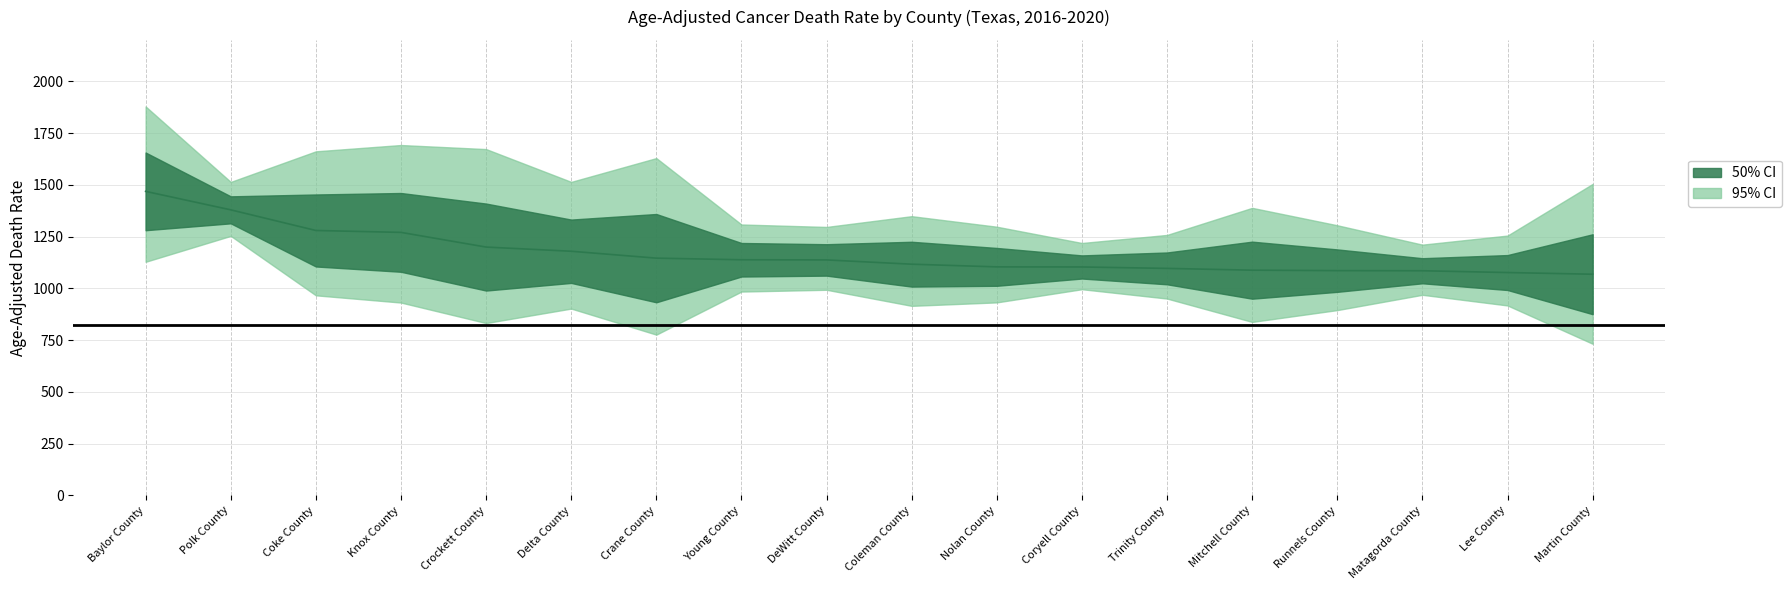

True or false: Upper CI has more than 2 interior local peaks.

True